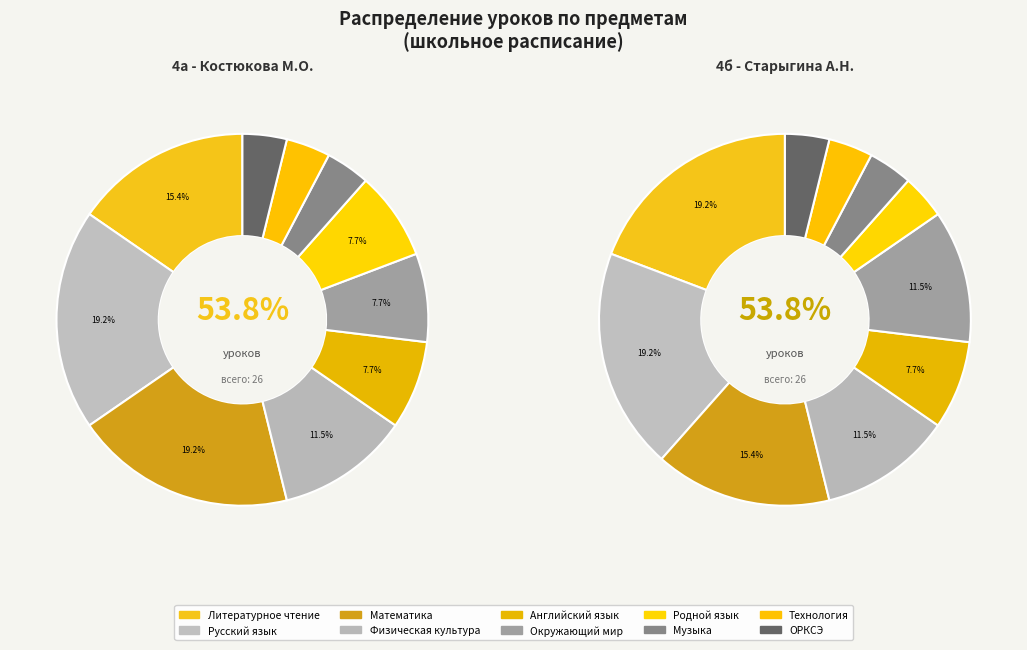

What is the largest slice in the pie chart?

Литературное чтение